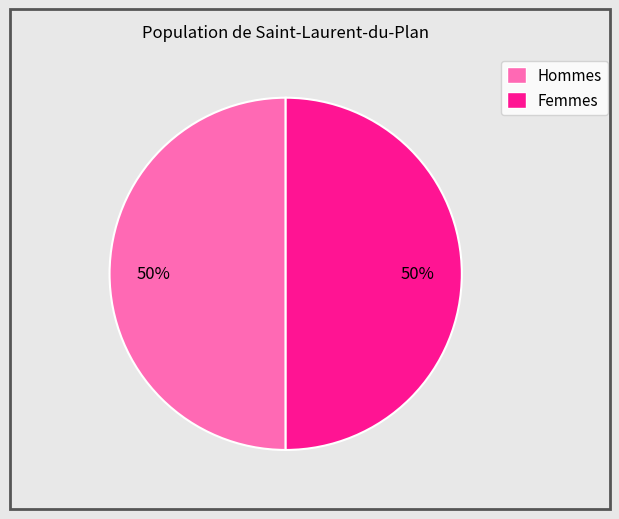

To the nearest percent, what is the average slice percentage?

50%